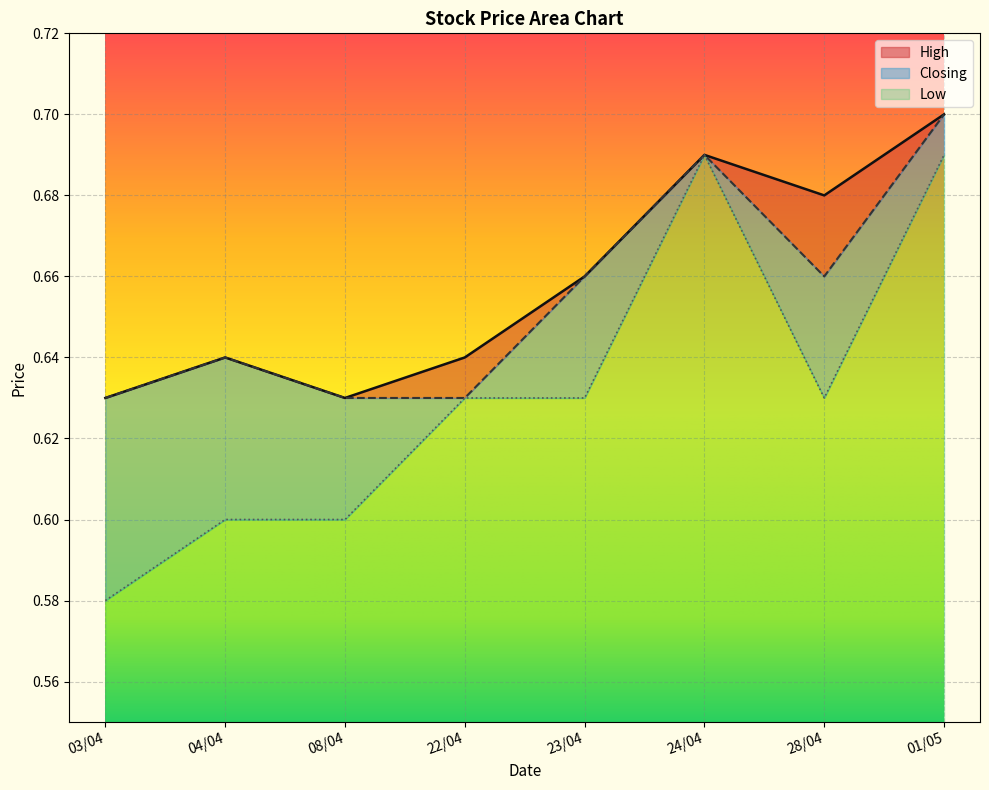

What are all the series names shown in the legend?

High, Closing, Low